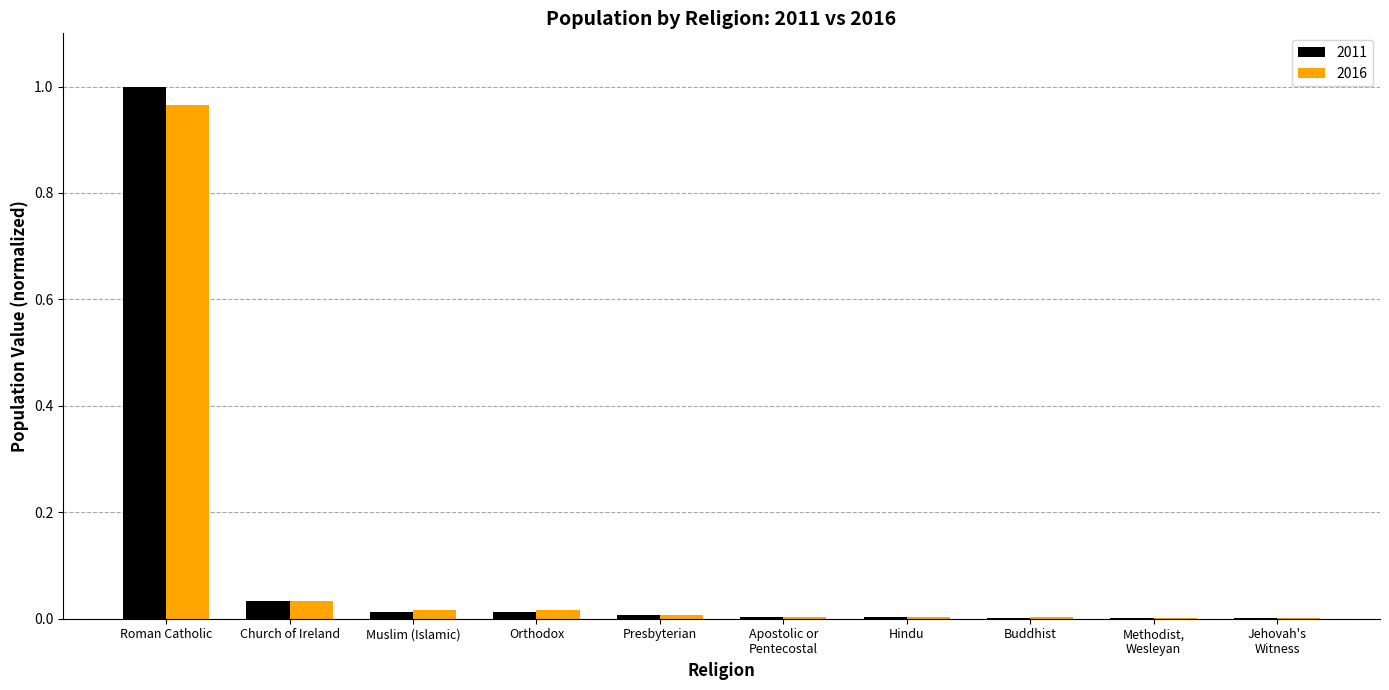

At which category is the sum across all series the highest?

Roman Catholic